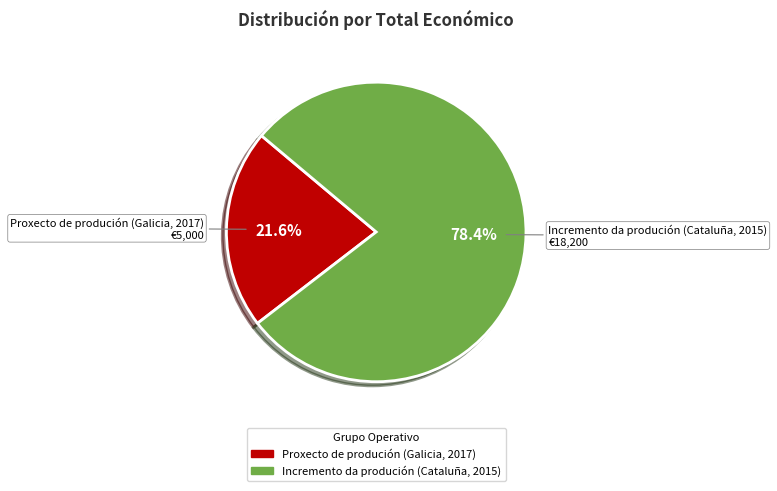

Which slice is the smallest?

Proxecto de produción (Galicia, 2017)